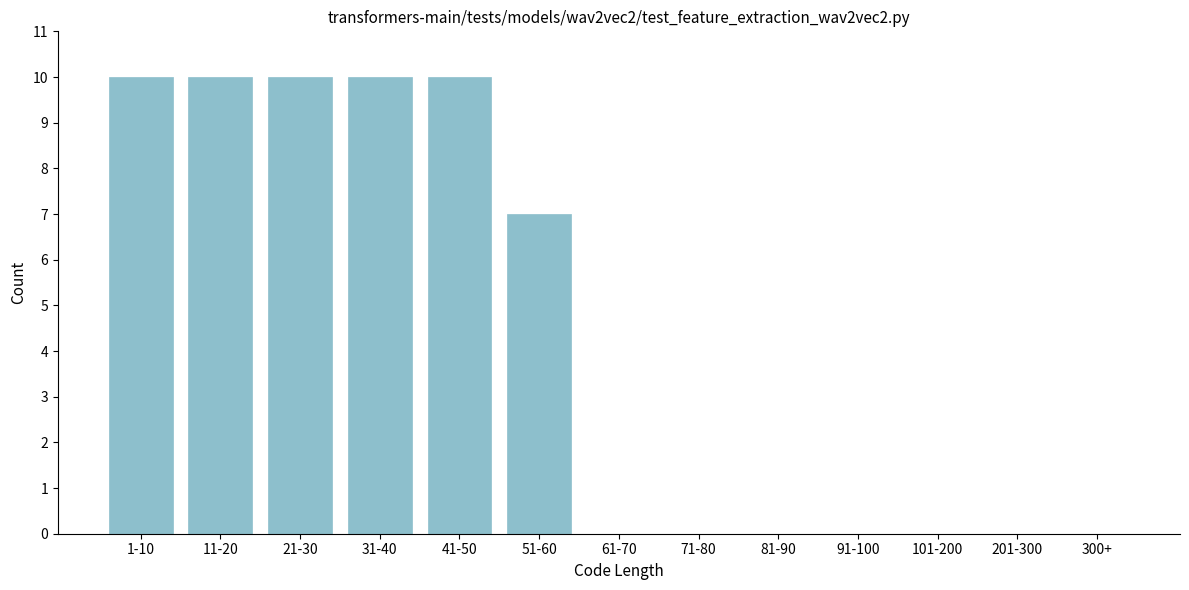

Reading left to right, extract all data points from this chart.

1-10=10	11-20=10	21-30=10	31-40=10	41-50=10	51-60=7	61-70=0	71-80=0	81-90=0	91-100=0	101-200=0	201-300=0	300+=0